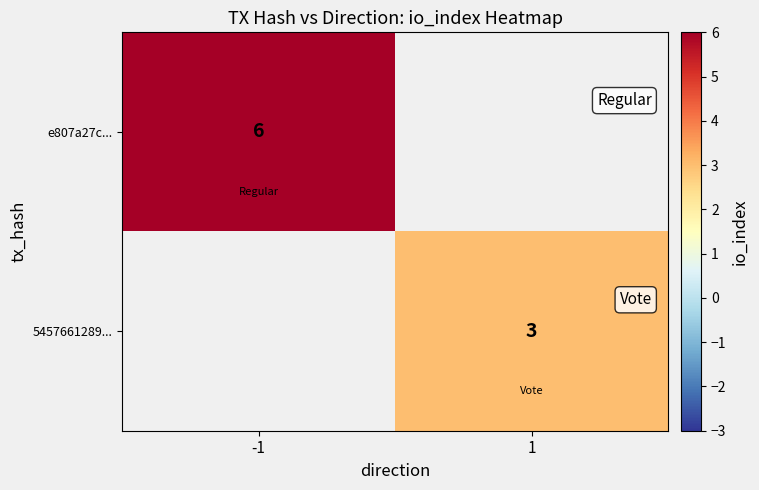

True or false: 5457661289... has a value of 2 at 1.

False